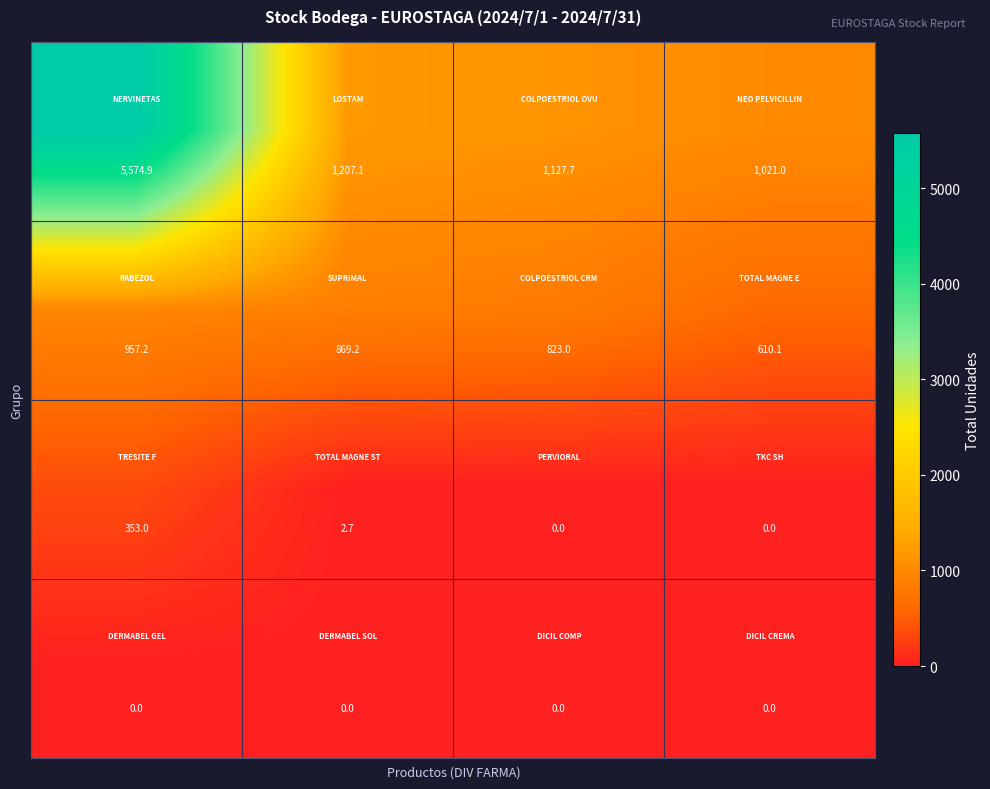

What is the maximum value shown in the chart?

5574.9